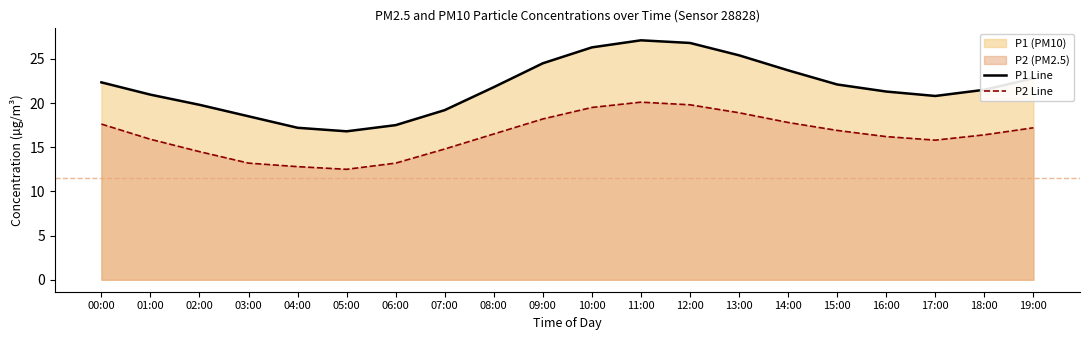

Which series has the largest range (max minus min)?

P1 Line